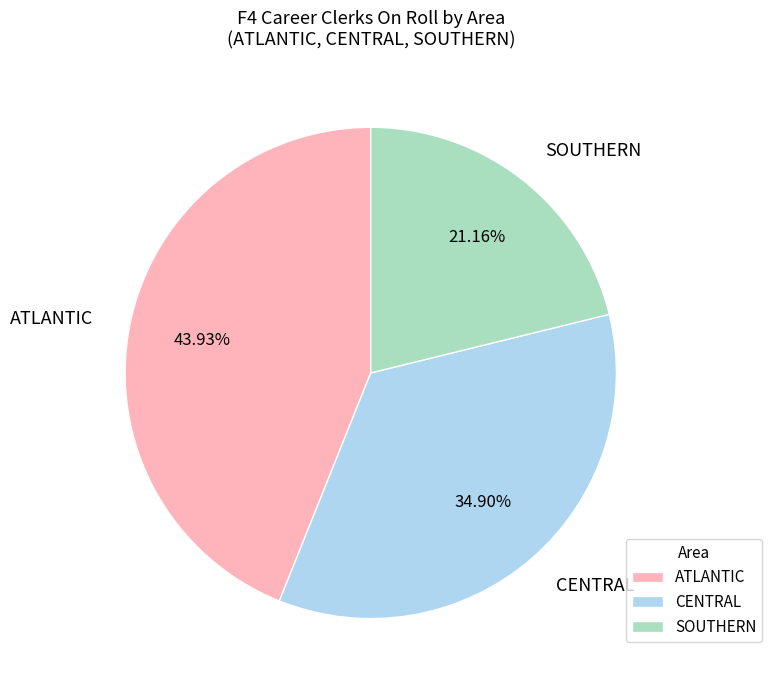

How many segments does this pie chart have?

3